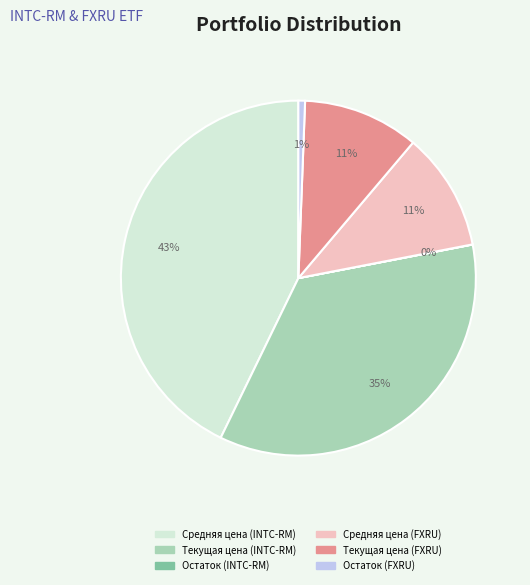

Which category has the biggest portion of the pie?

Средняя цена (INTC-RM)